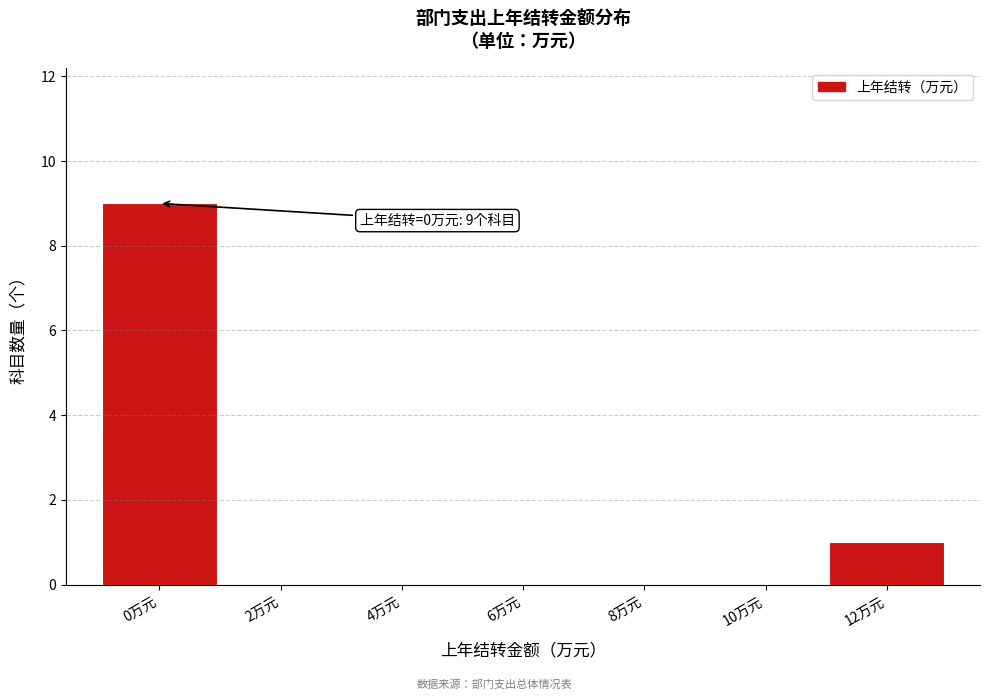

Reading left to right, extract all data points from this chart.

0万元=9	2万元=0	4万元=0	6万元=0	8万元=0	10万元=0	12万元=1